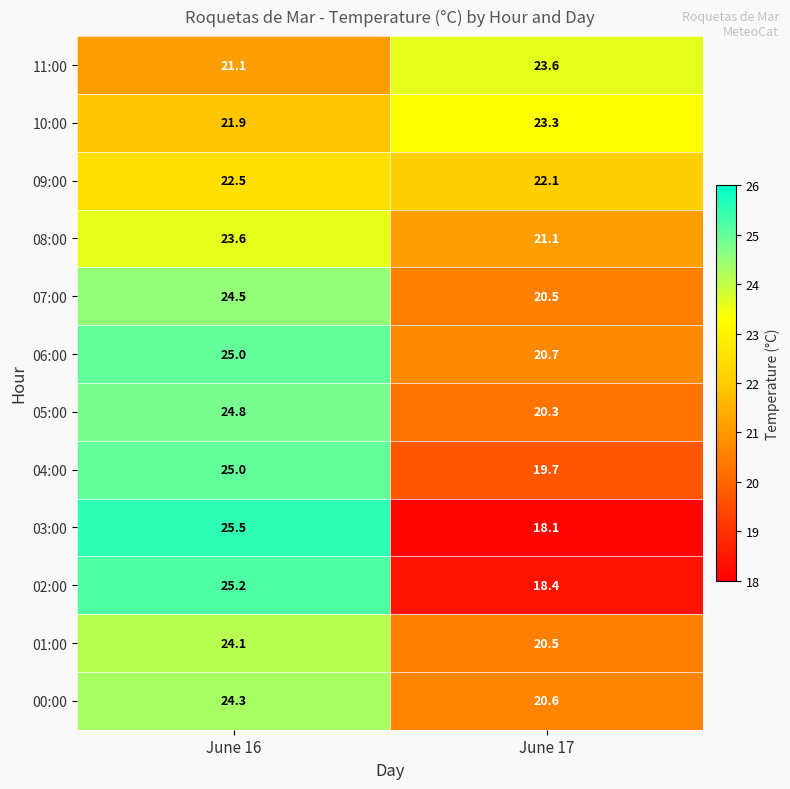

Which series has the widest spread of values?

03:00